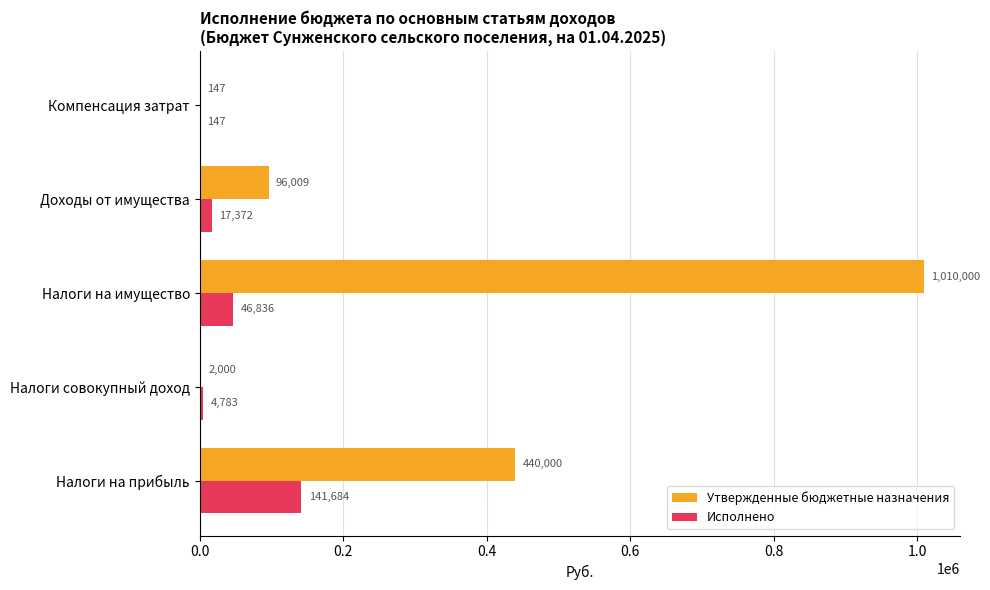

What is the greatest value displayed?

1010000.0